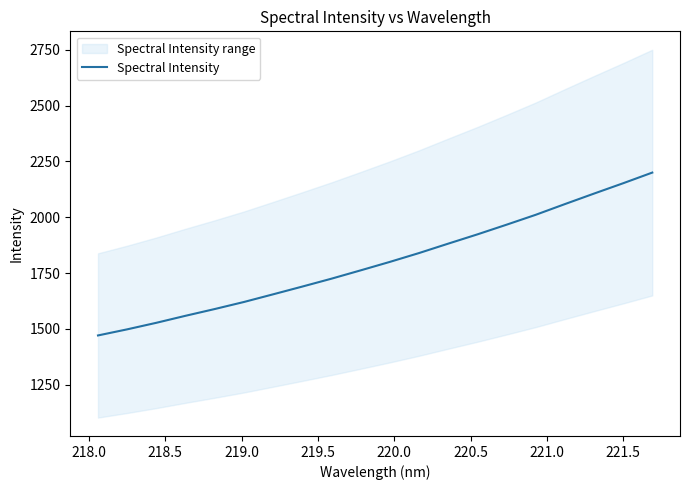

What is the value of the 8th point from the left?

1689.7